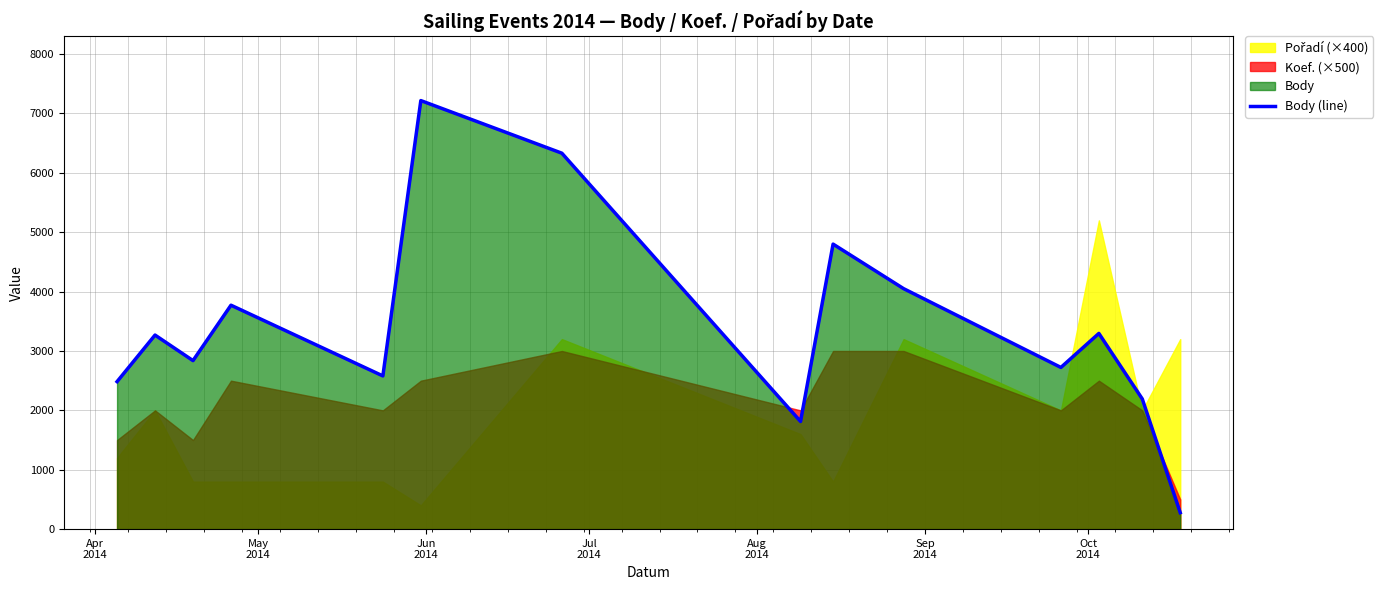

What is the change in value from Apr
2014 to Aug
2014?

+96